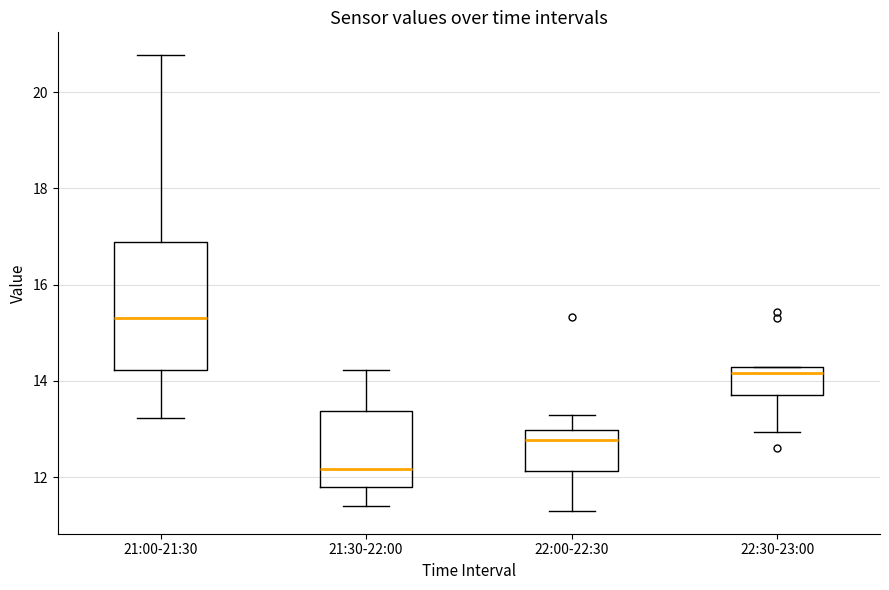

Where is the upper edge of the box for 22:30-23:00 on the y-axis? The values are not printed on the chart, so give them approximately, as read against the axis.

14.2